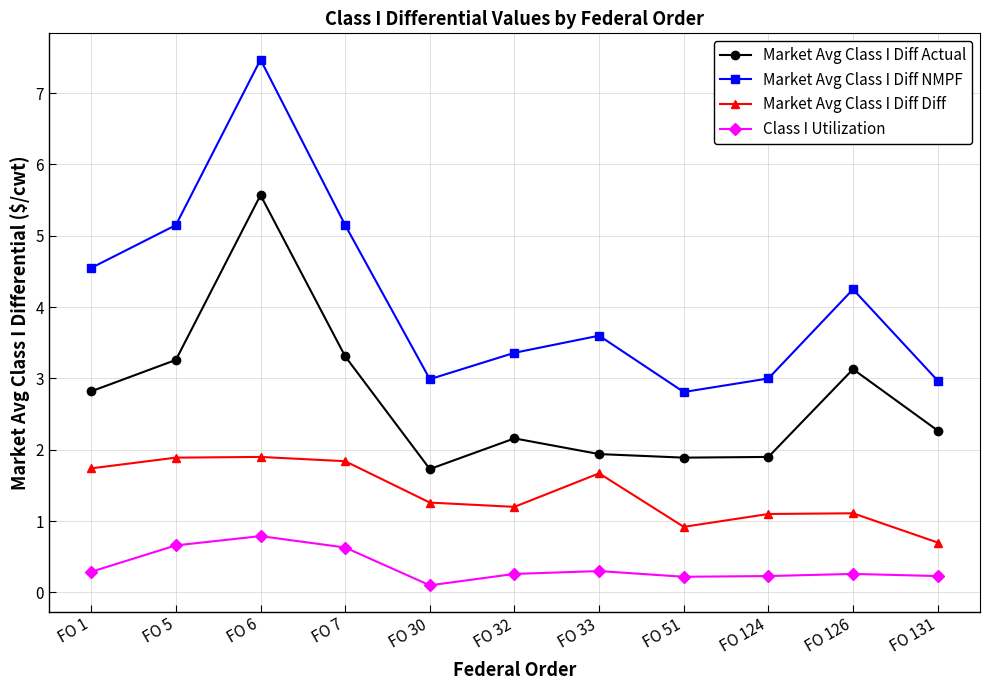

What is the approximate value of Market Avg Class I Diff Diff at FO 6?

1.9